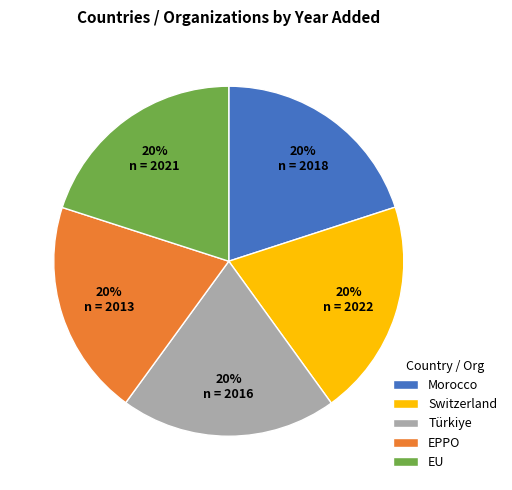

To the nearest percent, what is the average slice percentage?

20%